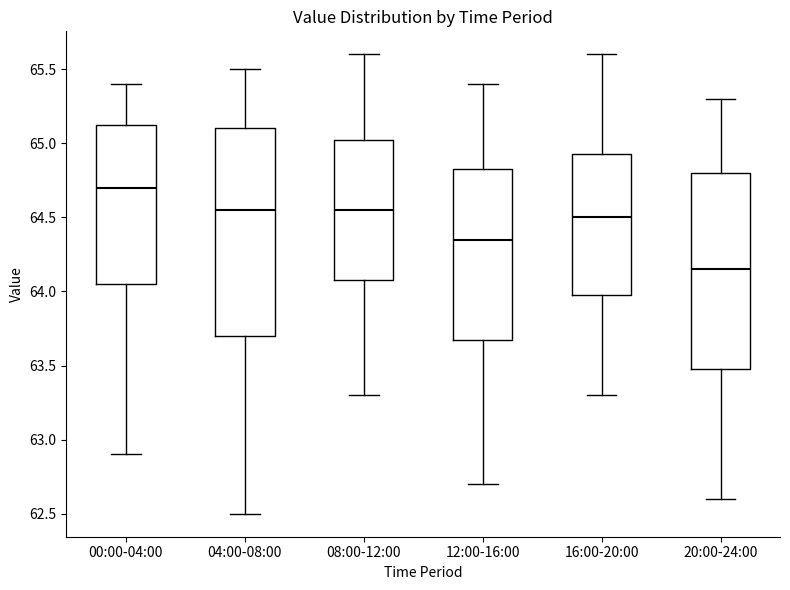

Which box's median line is the lowest?

20:00-24:00